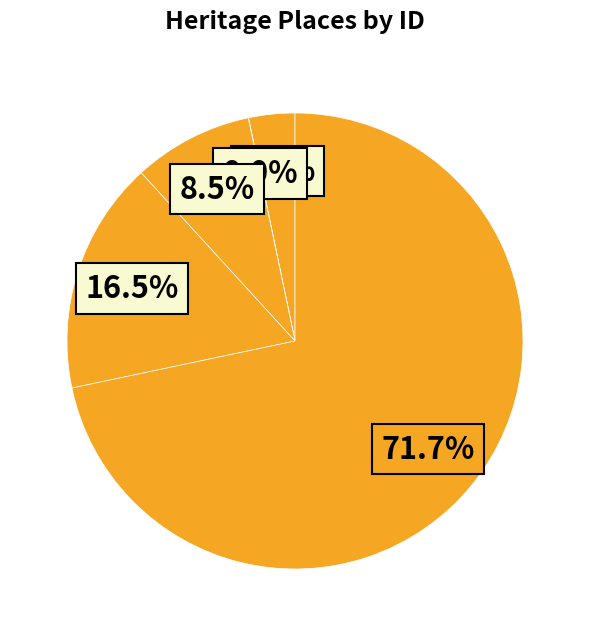

Which category has the smallest portion of the pie?

PYRENEES HOUSE